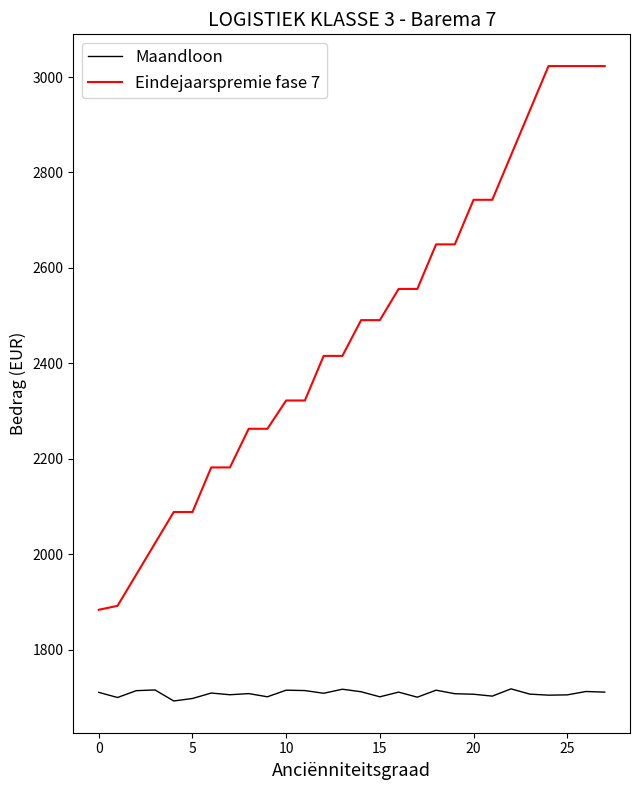

Rank the series by their maximum value, from lowest to highest.

Maandloon, Eindejaarspremie fase 7